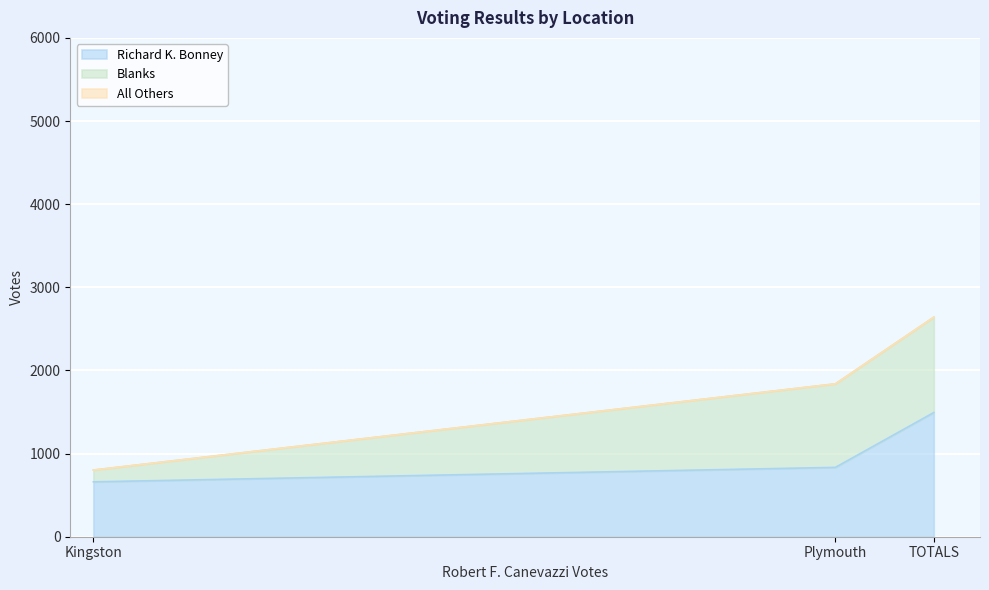

Which series has the largest total across all categories?

Richard K. Bonney